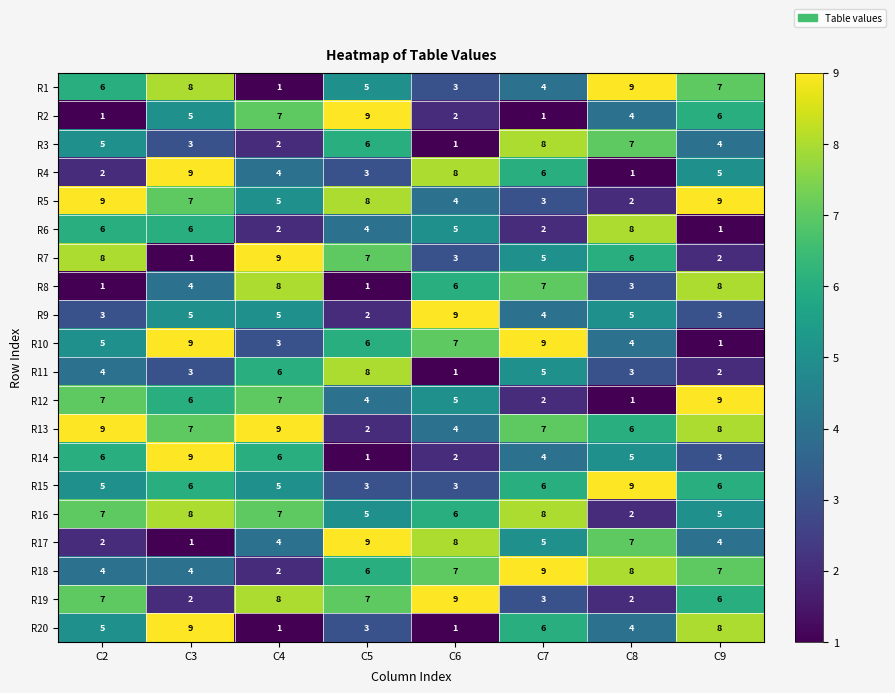

What is the difference between the second highest and minimum values in the R11 series?

5